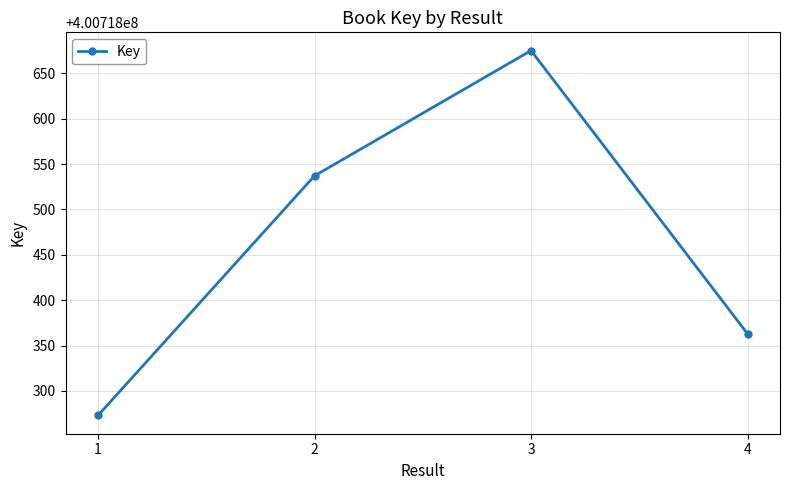

Reading left to right, transcribe all the data shown in this chart.

400718273	400718537	400718675	400718363